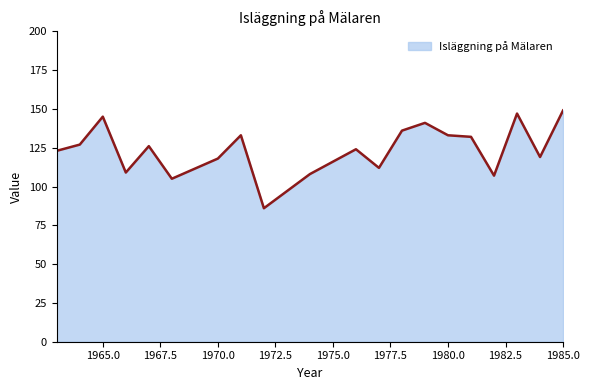

What is the difference between the maximum and minimum values?

63